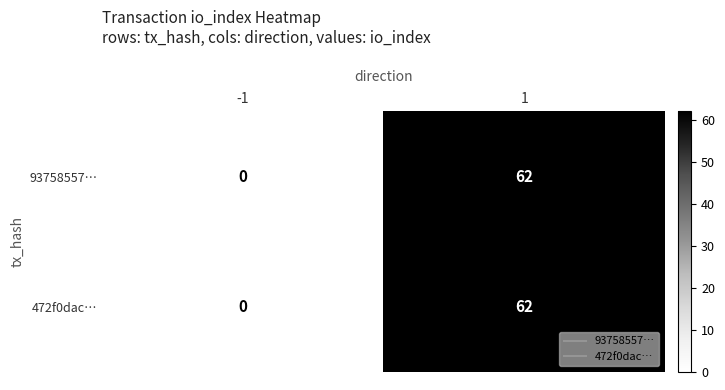

The 472f0dac… series shows 62 at 1. True or false?

True